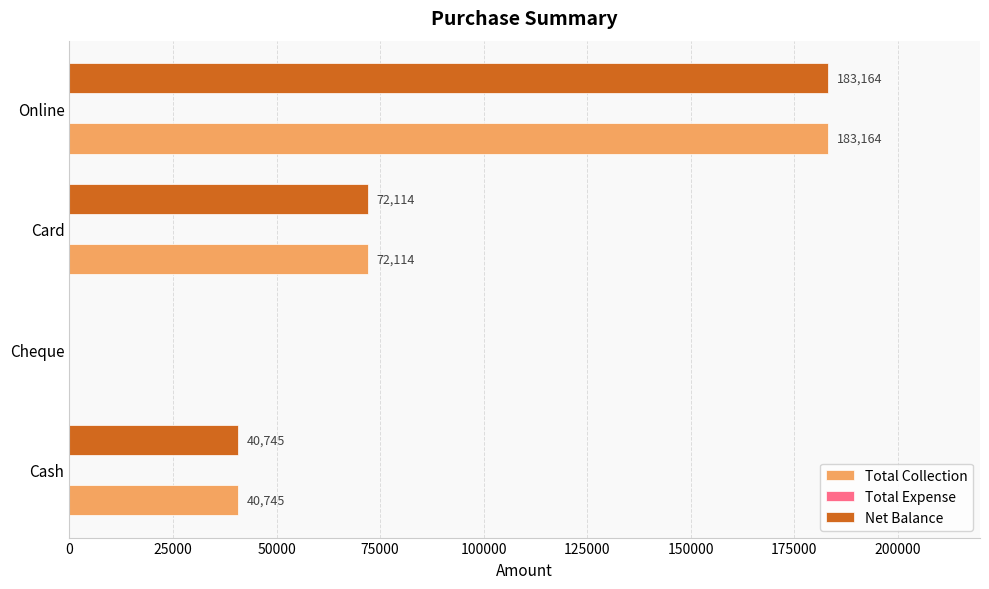

The Net Balance series shows 18356 at Card. True or false?

False